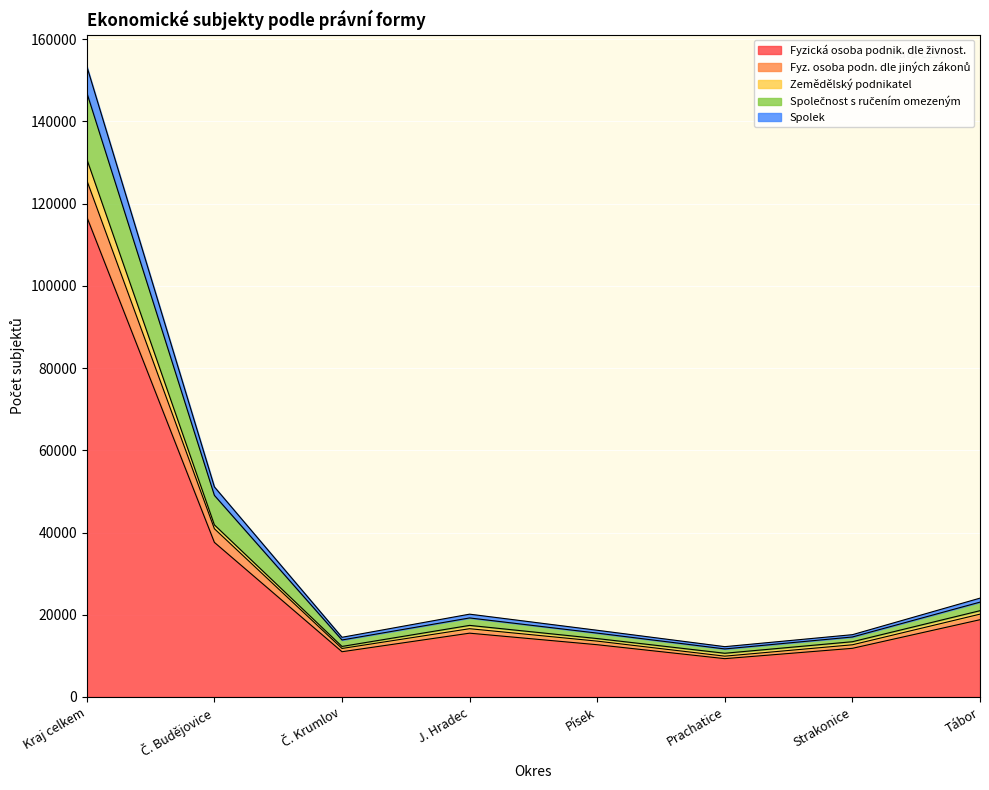

At which category is the sum across all series the highest?

Kraj celkem